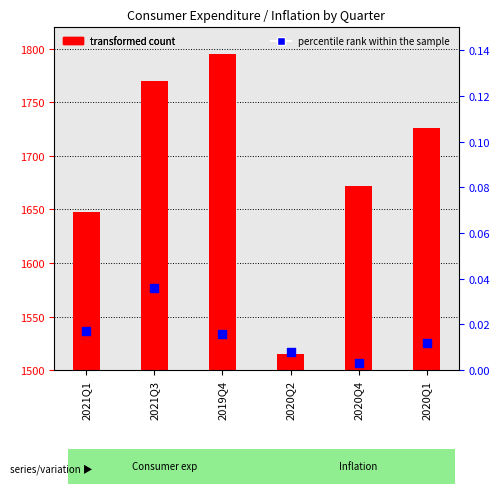

What are all the series names shown in the legend?

transformed count, percentile rank within the sample